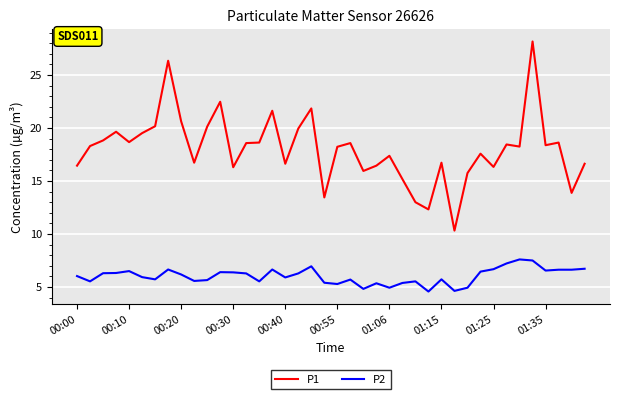

Which series has the largest total across all categories?

P1